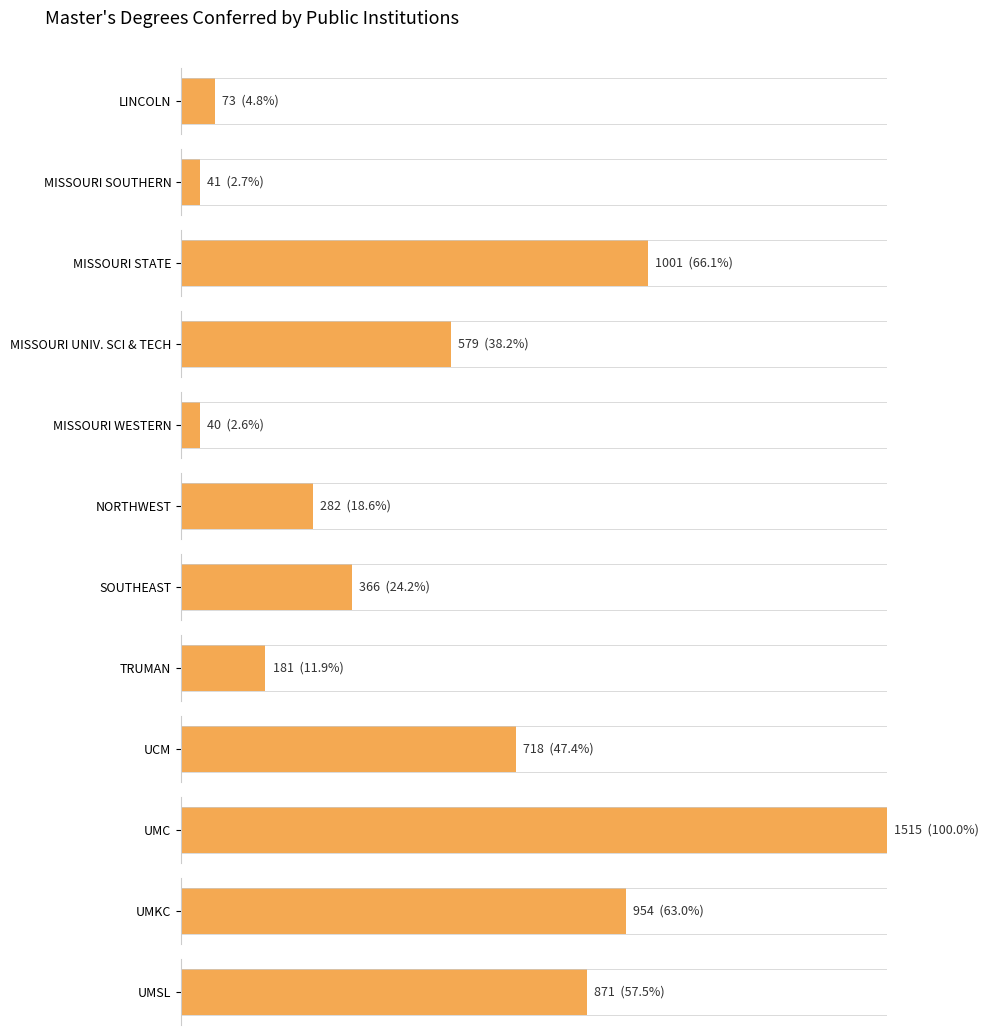

What is the label of the 7th bar from the left?

SOUTHEAST